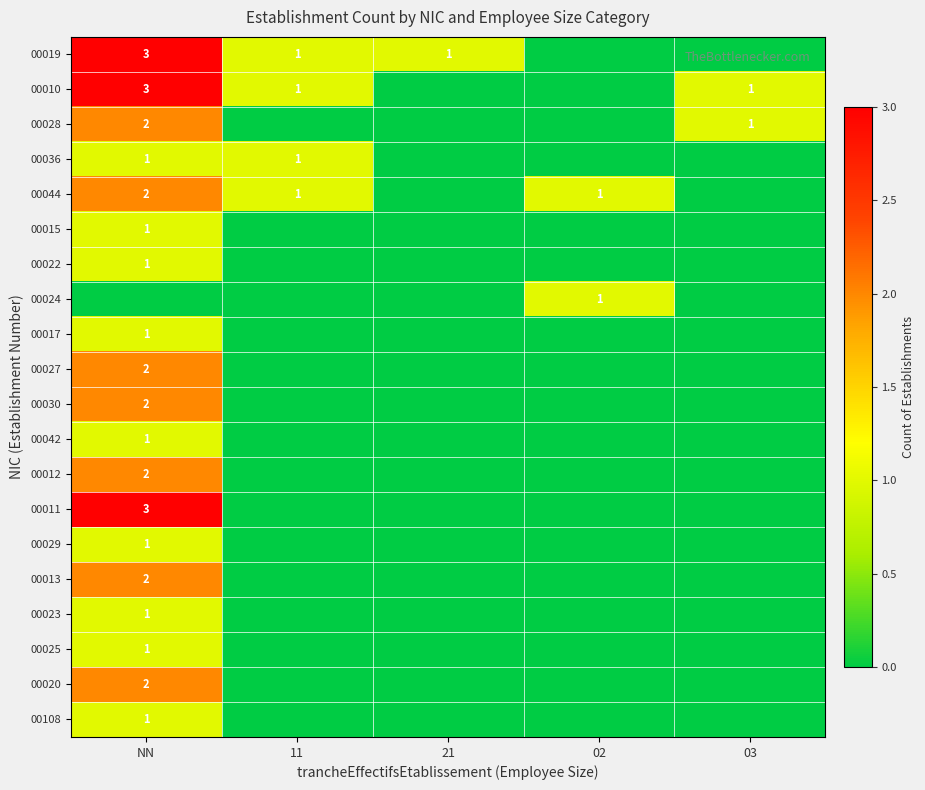

Which label corresponds to the largest value in the chart?

NN